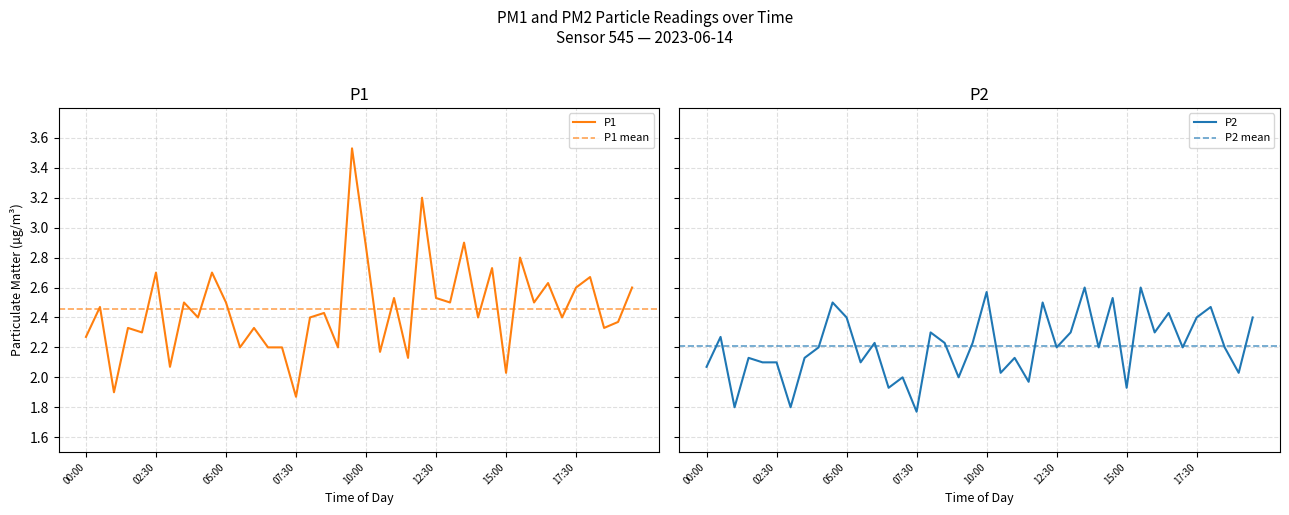

At which label is P1 closest to 2?

15:00